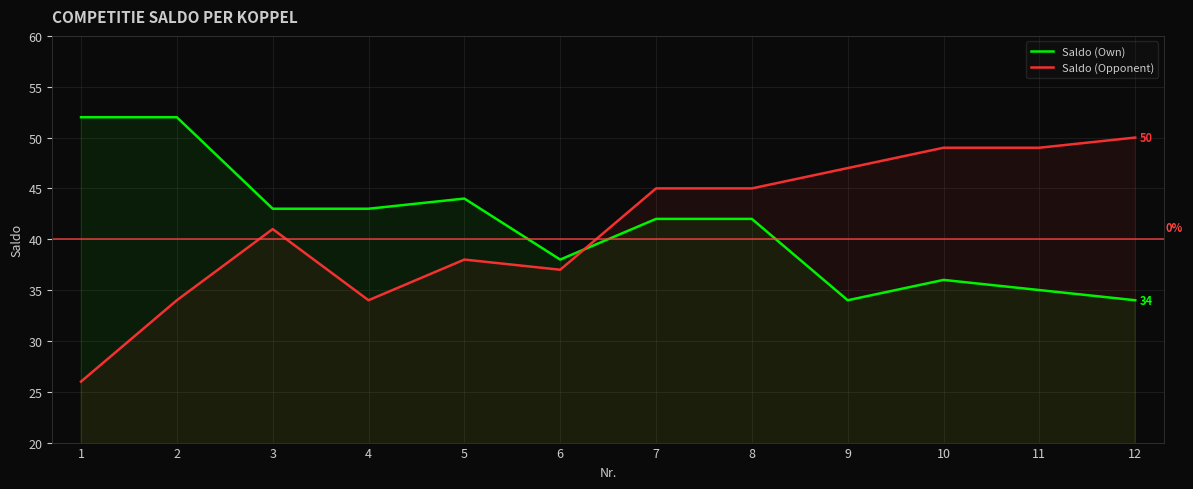

Does the chart display data point markers on the line(s)?

No